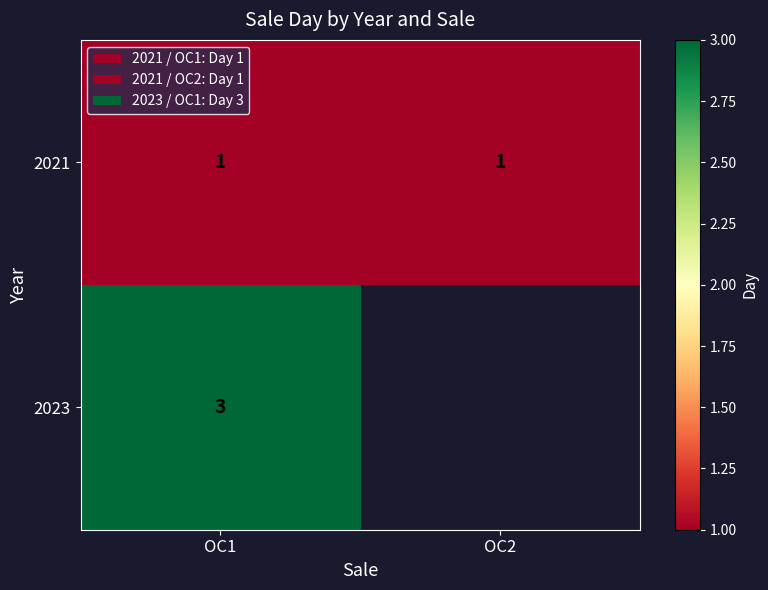

At OC1, list the series in order from smallest to largest.

2021, 2023